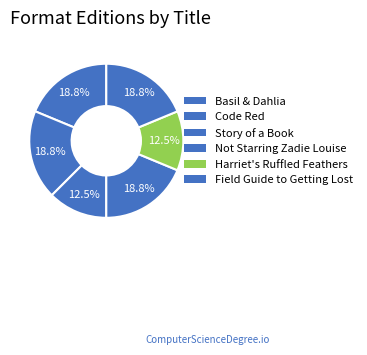

Count the number of slices in the pie.

6